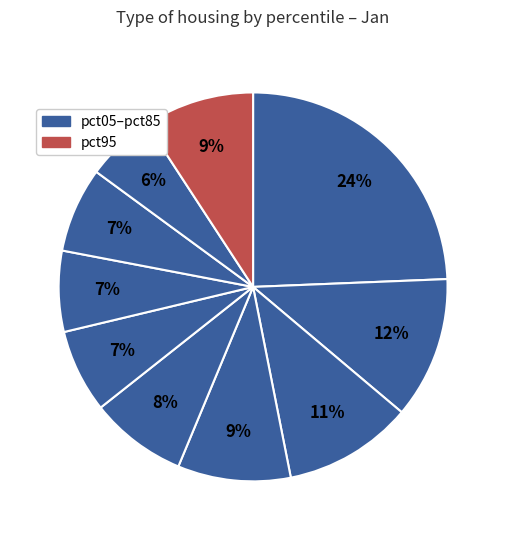

Count the number of slices in the pie.

10